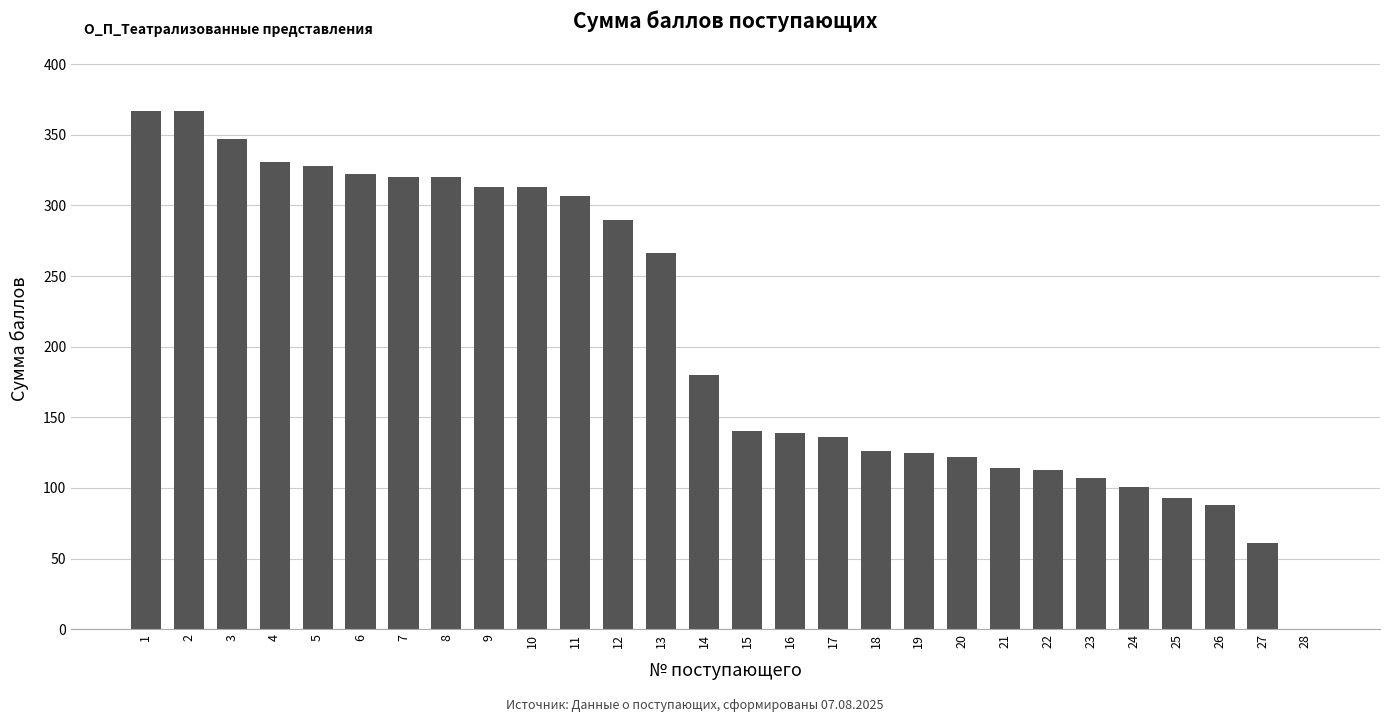

What is the ratio of the value at 2 to the value at 24?

3.6